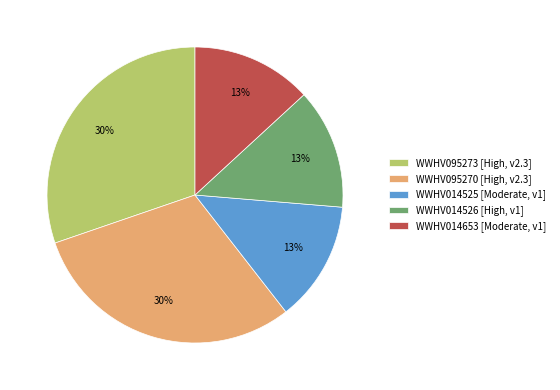

To the nearest percent, what portion does WWHV014526 represent?

13%